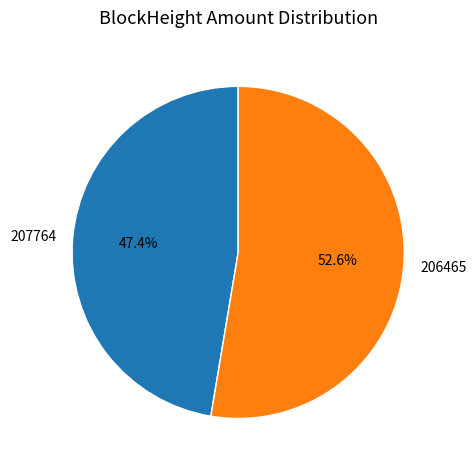

To the nearest percent, what is the difference between the largest and smallest slice percentages?

5%